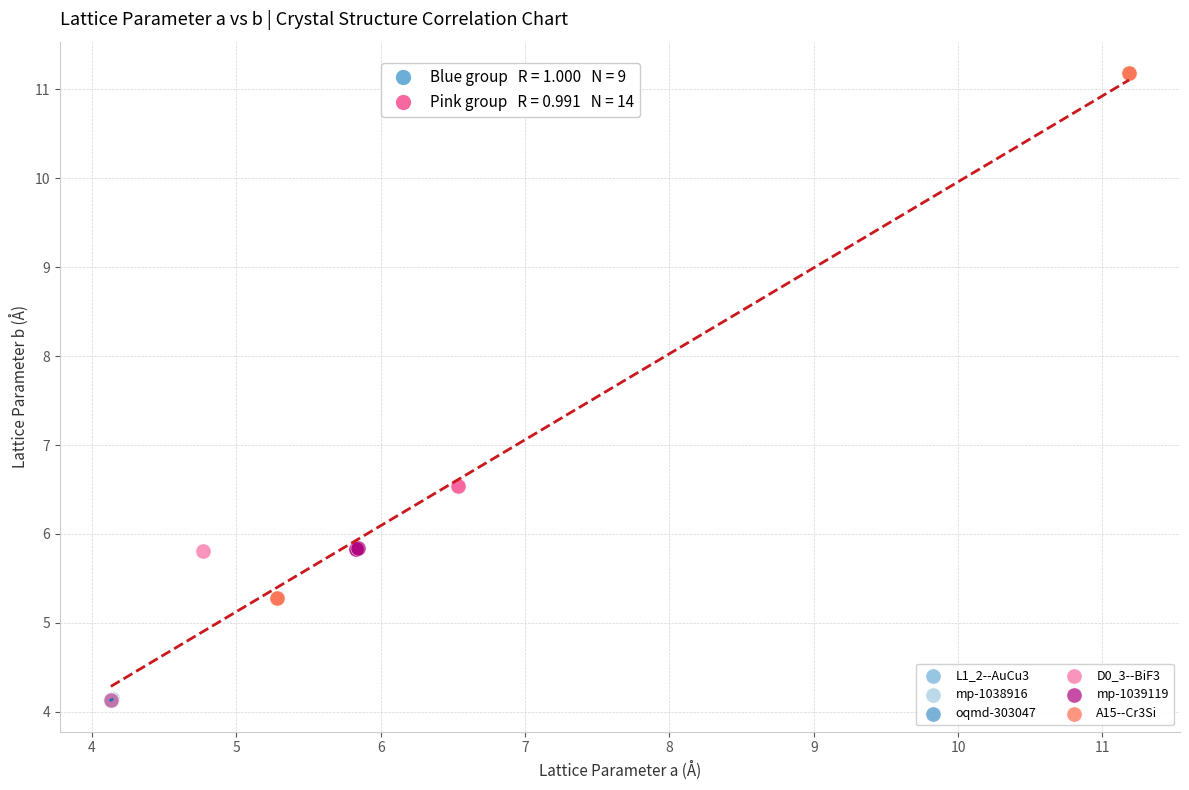

Which series contains the highest Y value?

A15--Cr3Si